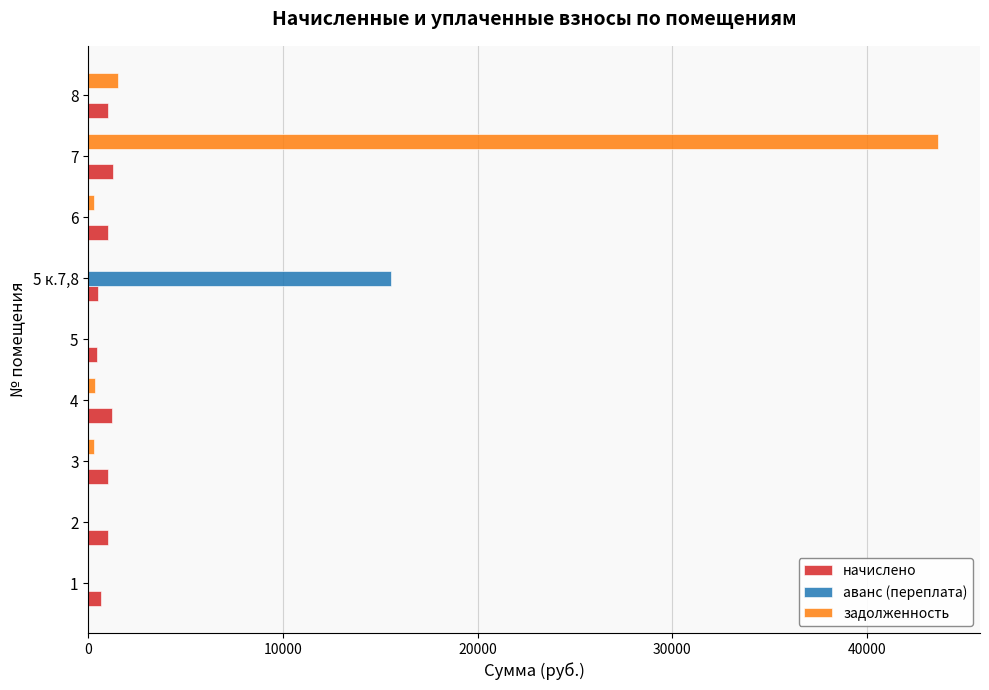

What is the sum of all аванс (переплата) values?

15581.2